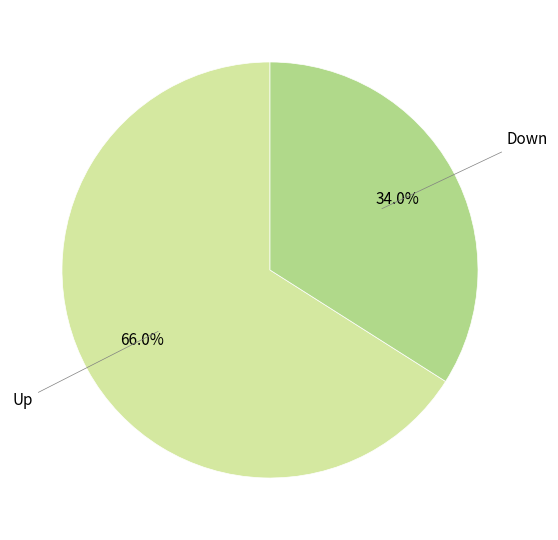

Is there a majority slice in this chart?

Yes